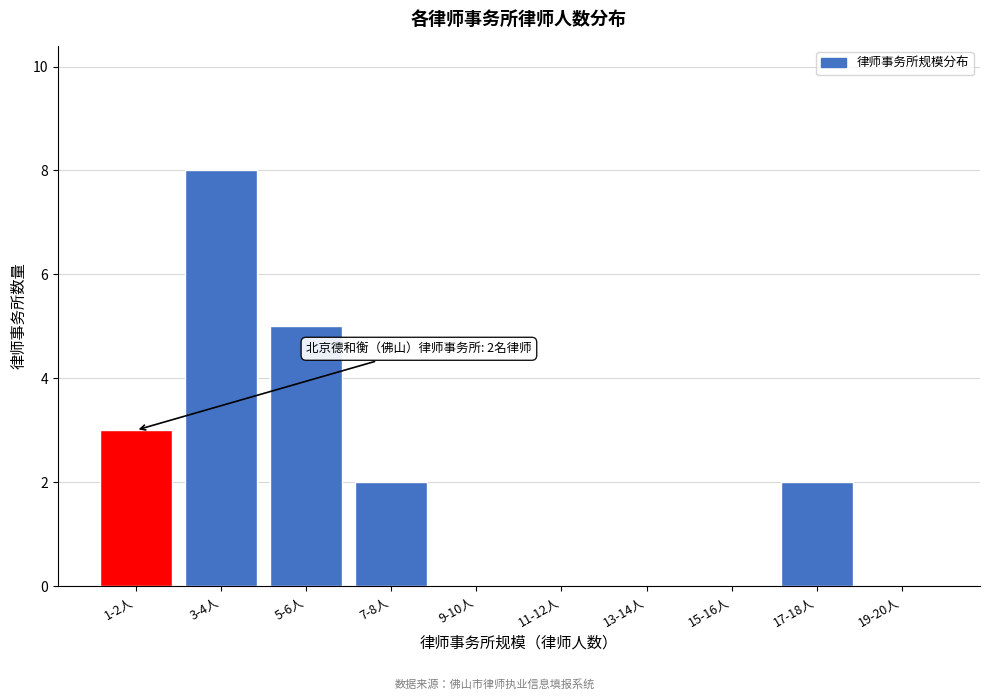

Reading left to right, extract all data points from this chart.

1-2人=3	3-4人=8	5-6人=5	7-8人=2	9-10人=0	11-12人=0	13-14人=0	15-16人=0	17-18人=2	19-20人=0